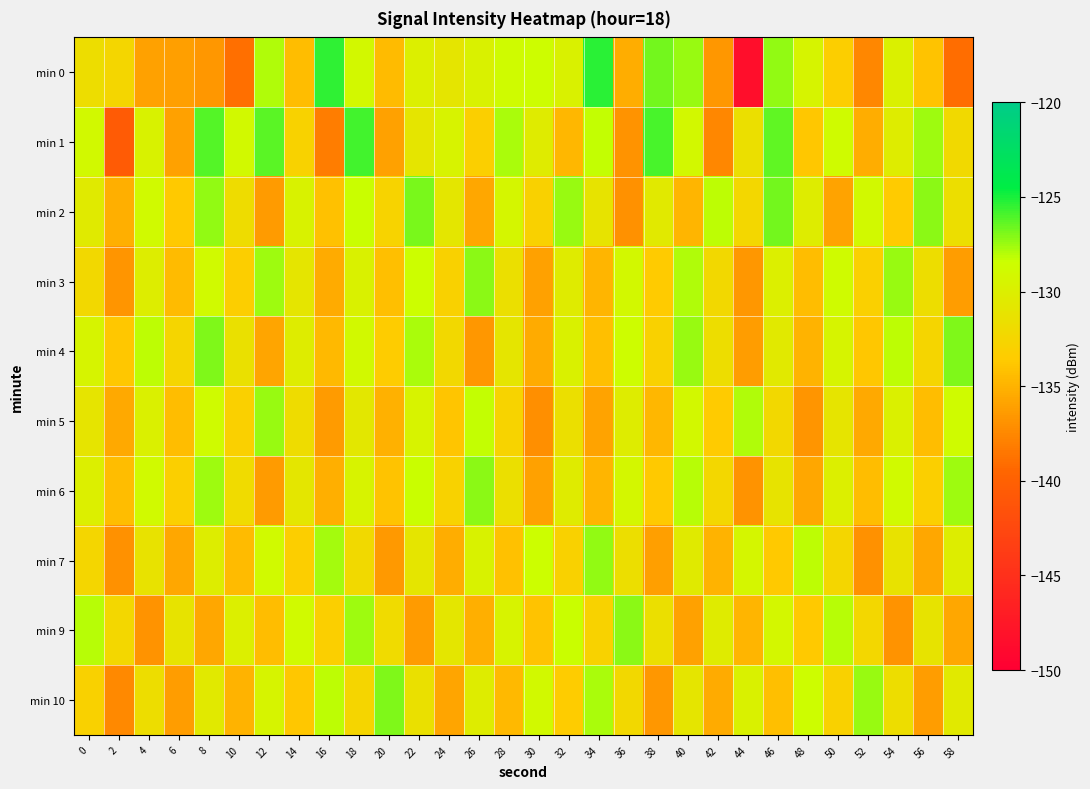

How many distinct data groups are displayed?

10